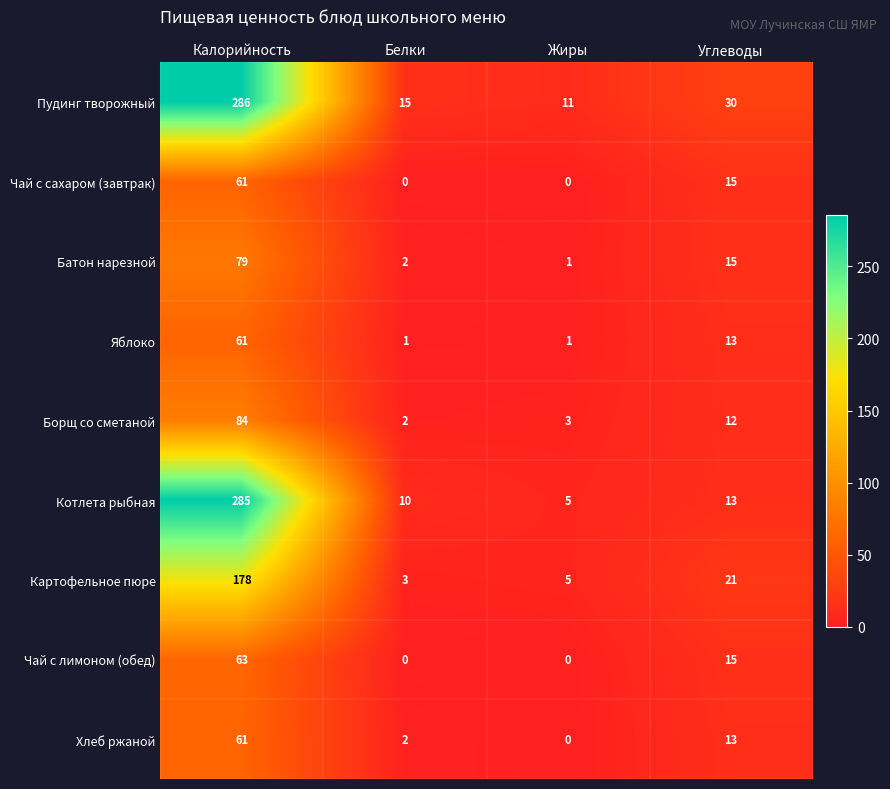

What is the difference between the highest and lowest values at Белки?

15